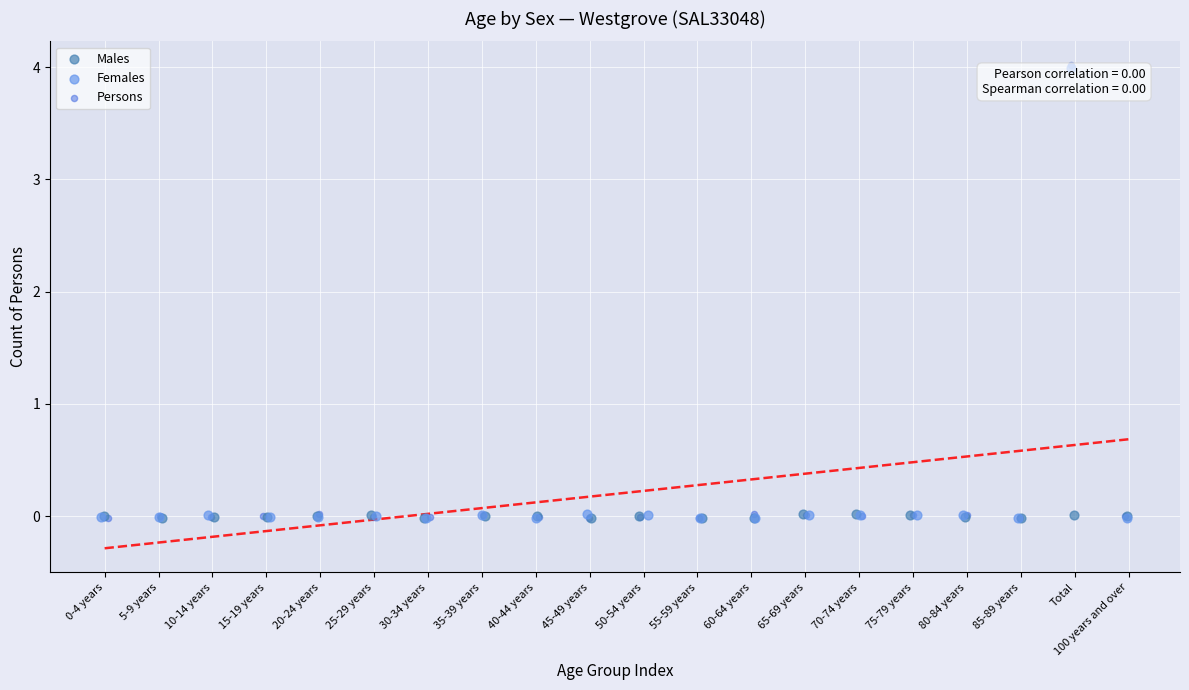

Which series has the largest Y range (max minus min)?

Persons